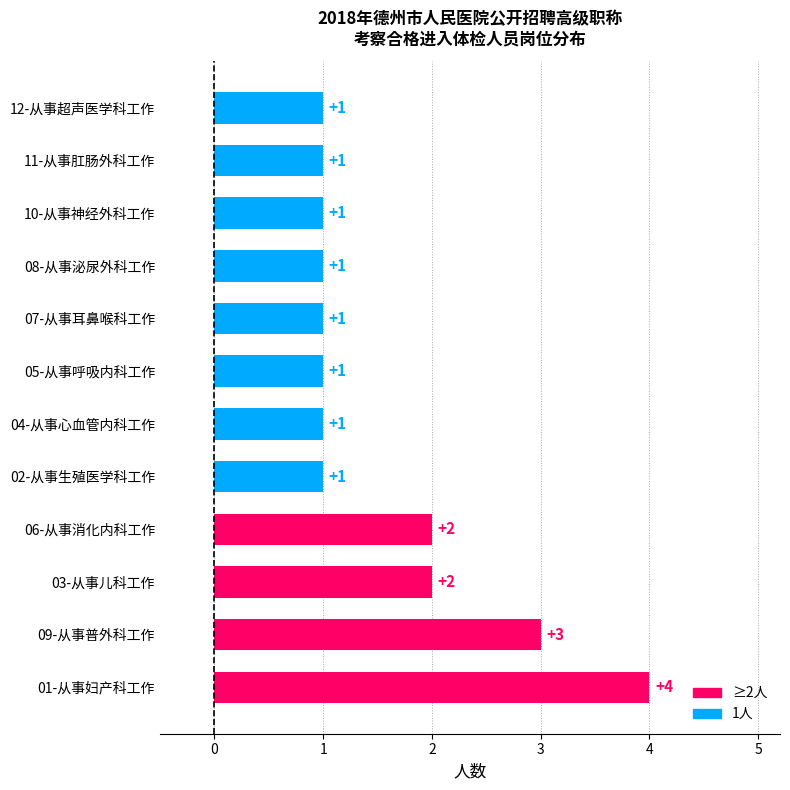

How many values exceed 1?

4